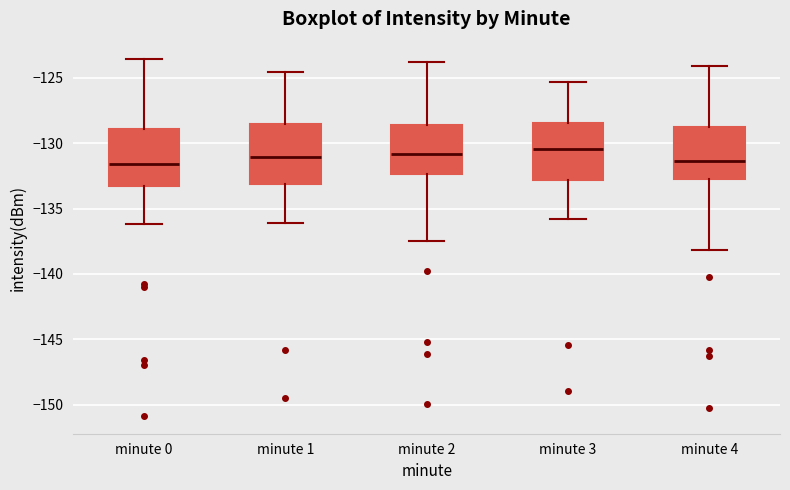

Reading left to right, read every box against the y-axis: the position of its median line, the range the box covers, and the ends of its whiskers. The values are not printed on the chart, so give them approximately, as read against the axis.

minute 0: median -131.5, box -133.5 to -129.0, whiskers -136.0 to -123.5
minute 1: median -131.0, box -133.0 to -128.5, whiskers -136.0 to -124.5
minute 2: median -131.0, box -132.5 to -128.5, whiskers -137.5 to -124.0
minute 3: median -130.5, box -133.0 to -128.5, whiskers -136.0 to -125.5
minute 4: median -131.5, box -132.5 to -128.5, whiskers -138.0 to -124.0